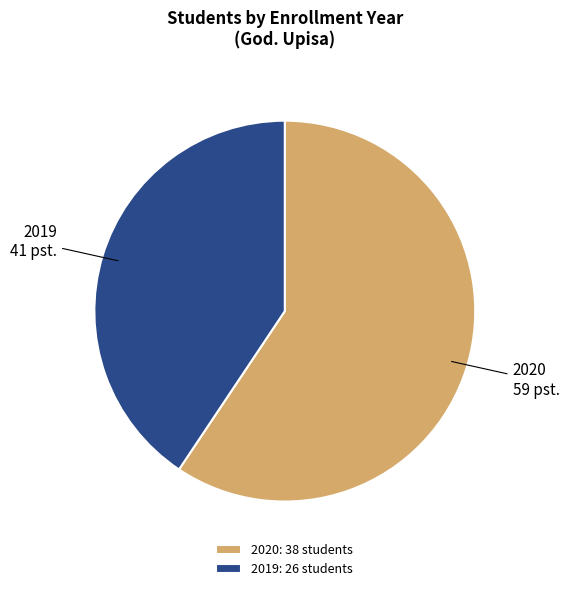

What is the ratio of the value at 2019 to the value at 2020?

0.7